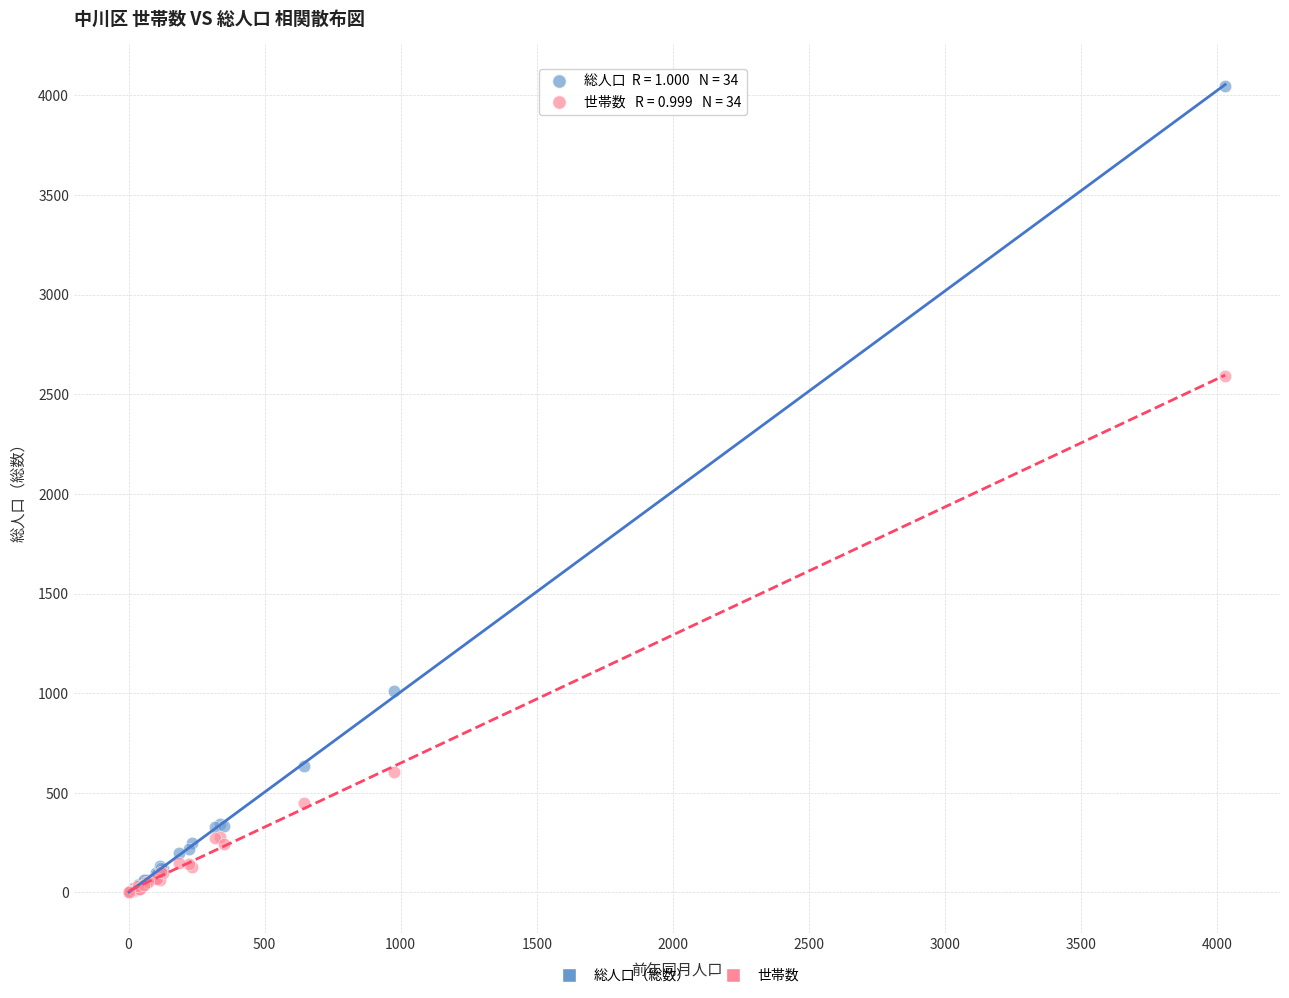

Across all series, what Y value is closest to 2025?

2590